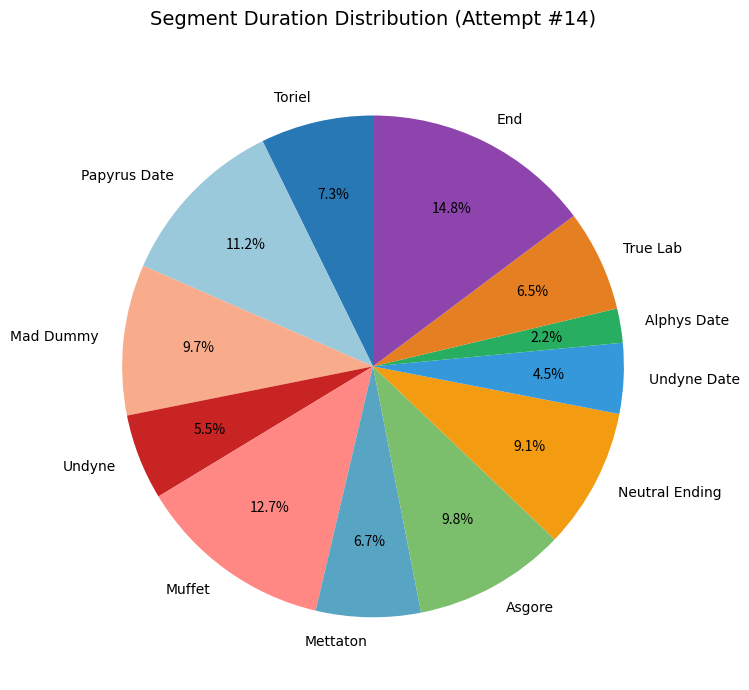

Between Asgore and Alphys Date, which is larger?

Asgore